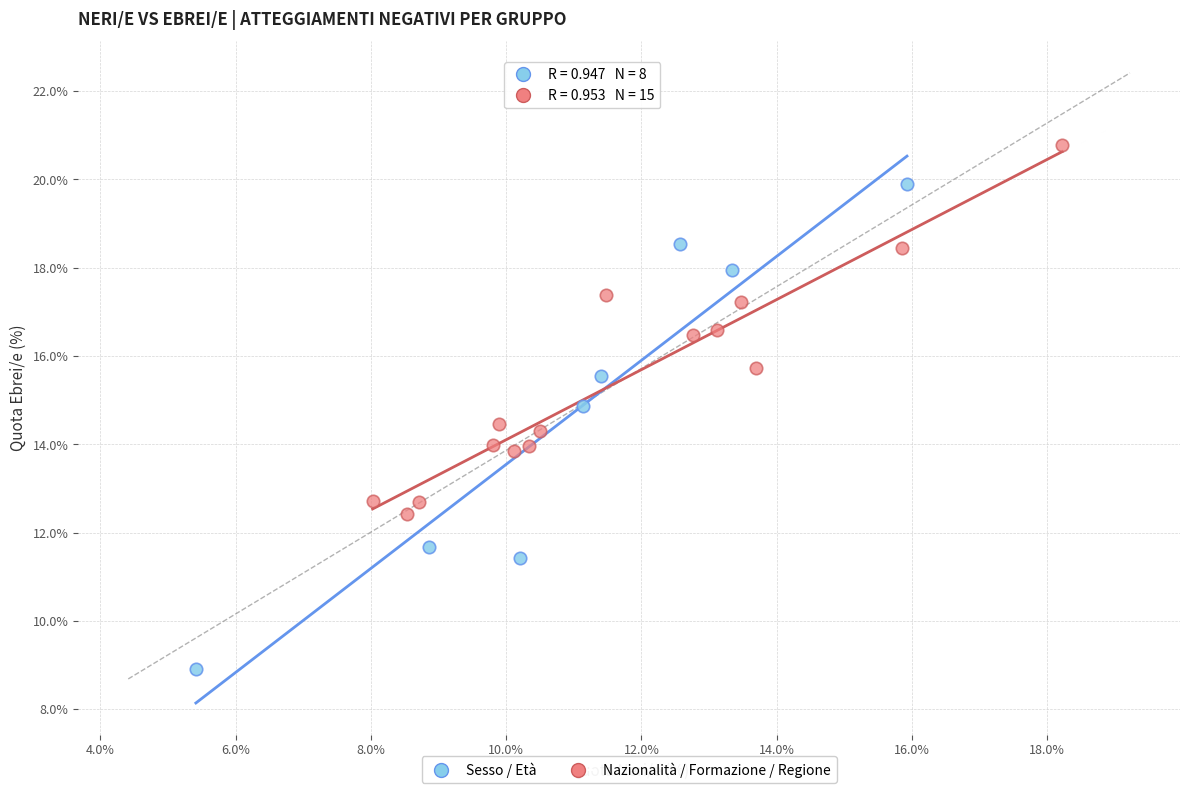

Which series has the largest Y range (max minus min)?

Sesso / Età